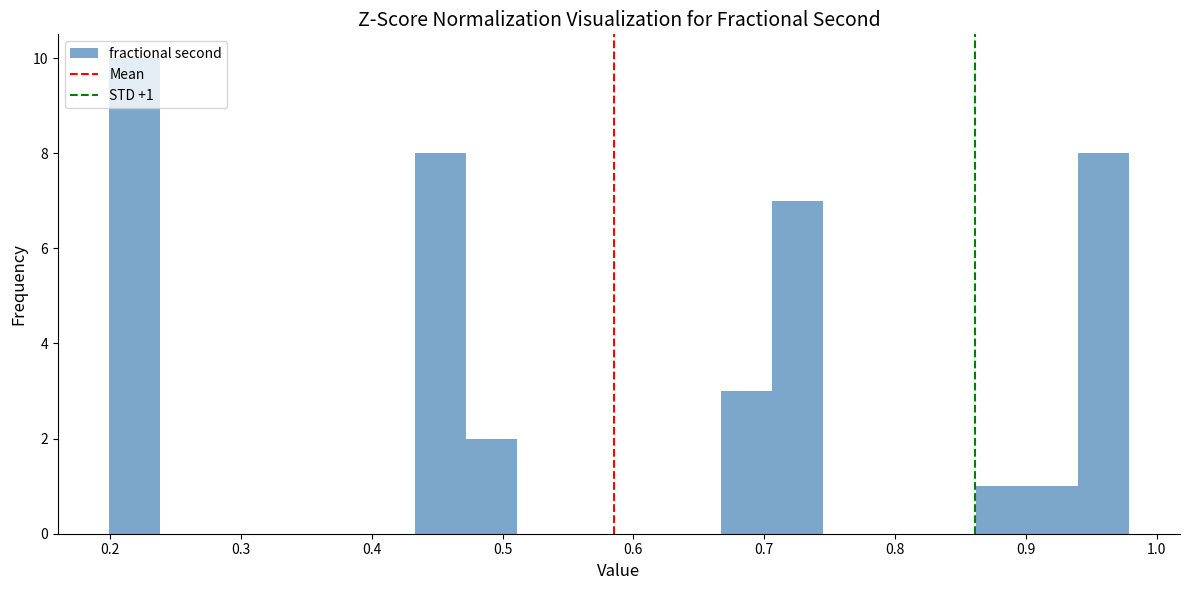

Read against the x-axis, roughly where is the centre of the tallest bar?

0.22